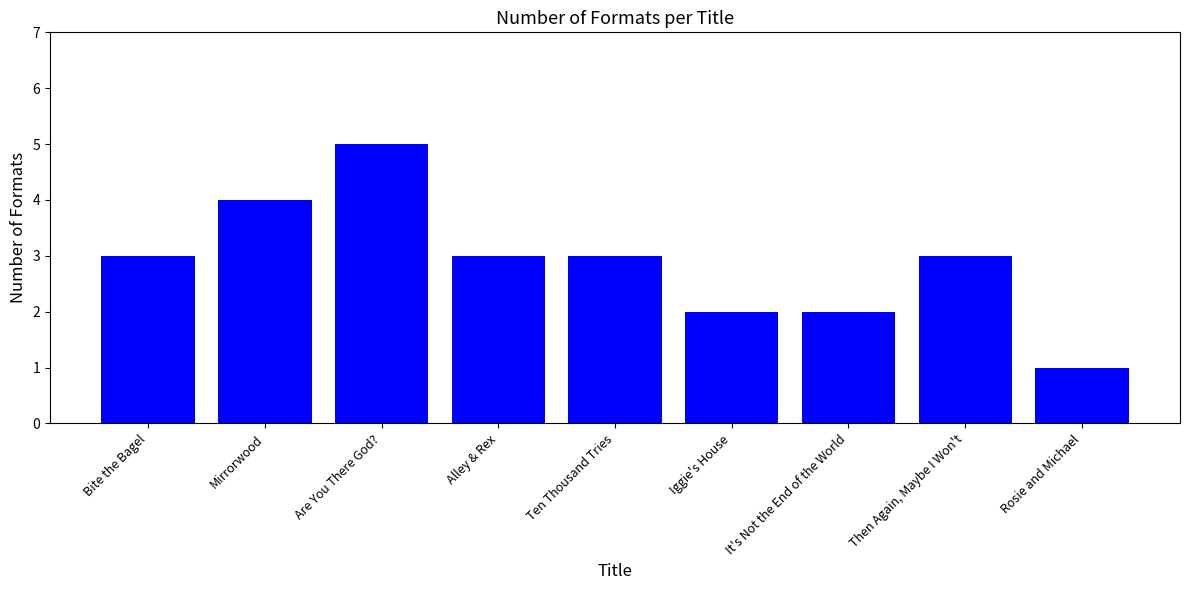

The chart shows a value of 1 at It's Not the End of the World. True or false?

False